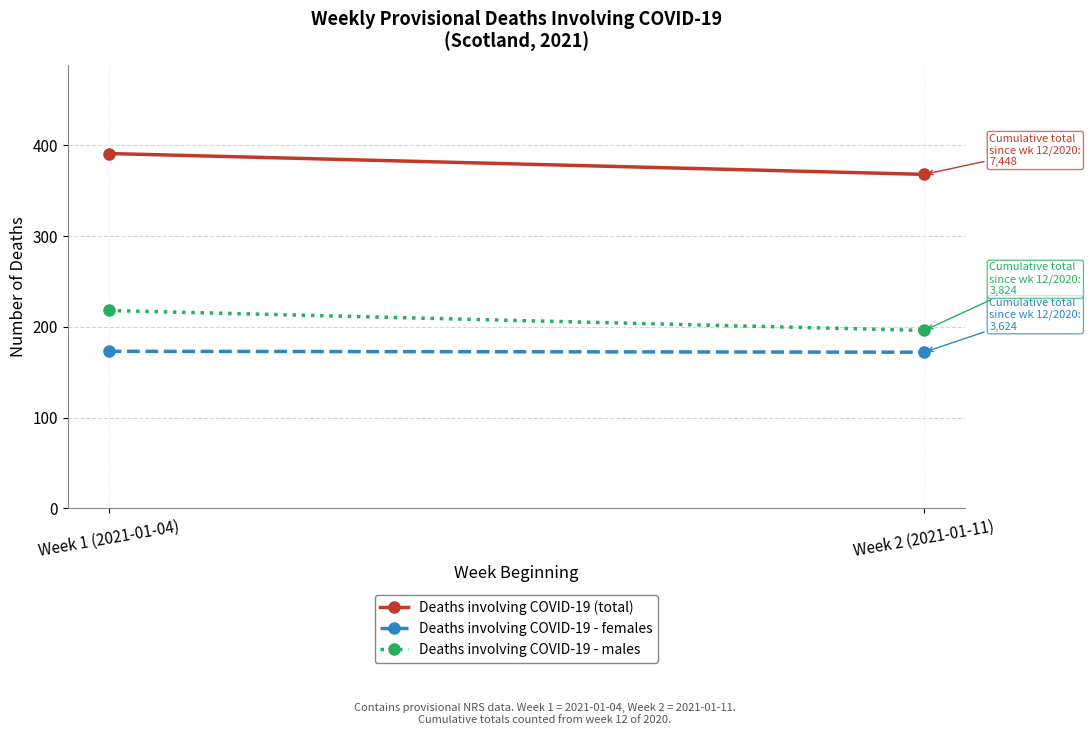

Reading left to right, list all the values displayed in this chart.

Deaths involving COVID-19 (total): 391	368
Deaths involving COVID-19 - females: 173	172
Deaths involving COVID-19 - males: 218	196